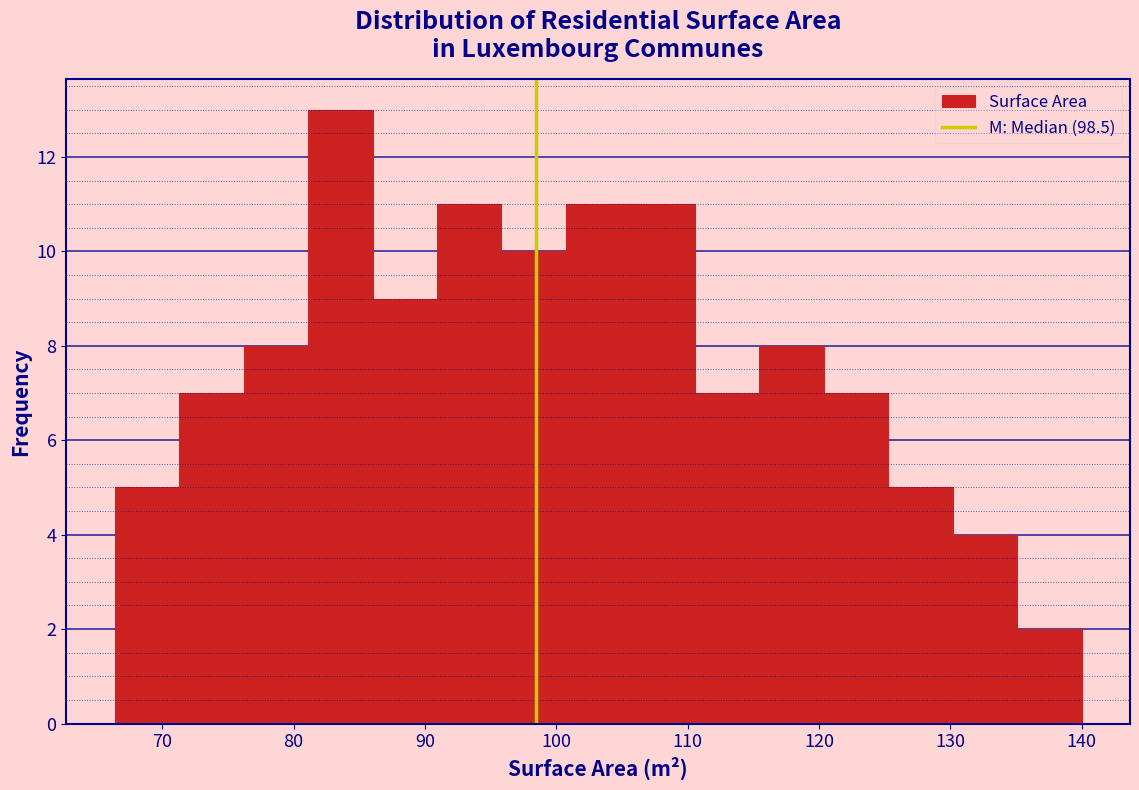

Over which range of the x-axis is the bar tallest?

81 to 86